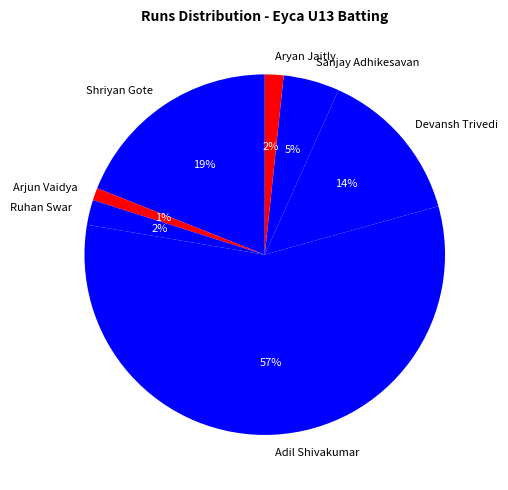

True or false: Aryan Jaitly accounts for 2% of the total.

True